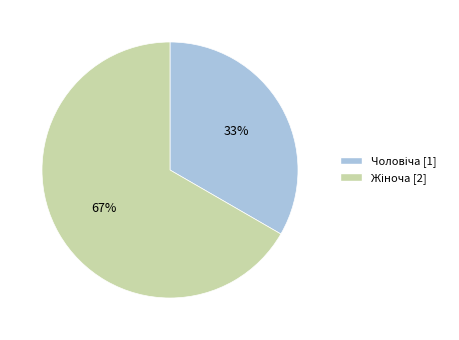

To the nearest percent, what is the average slice percentage?

50%